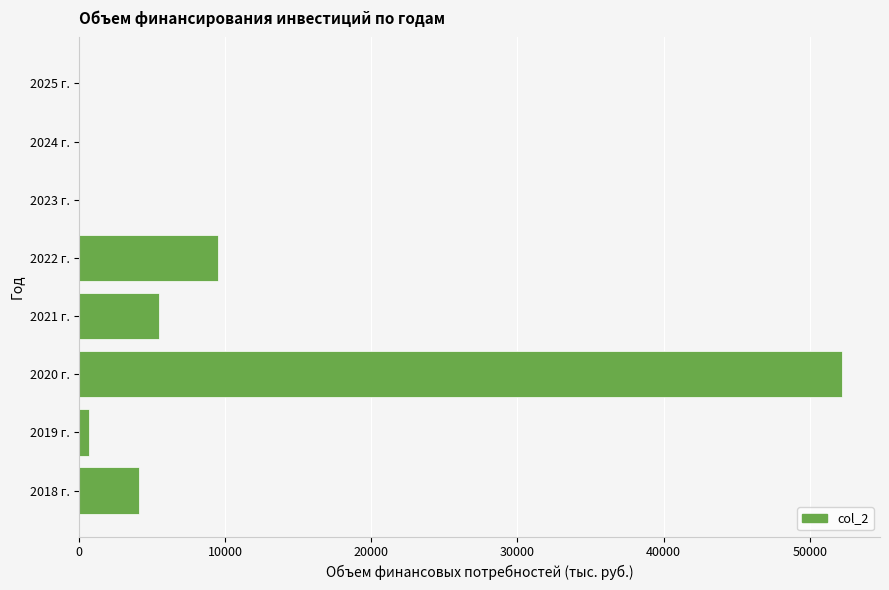

What is the change in value from 2021 г. to 2025 г.?

-5479.1